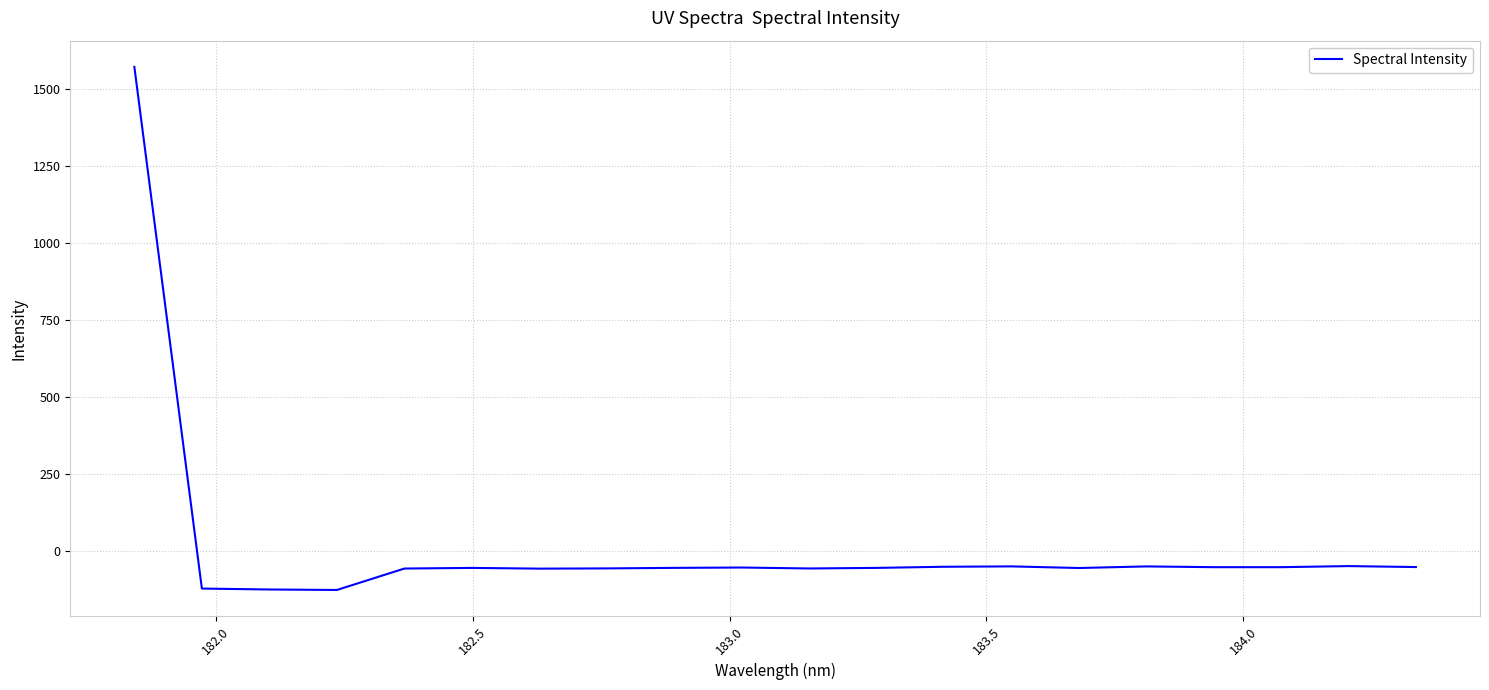

What is the minimum value shown in the chart?

-125.1